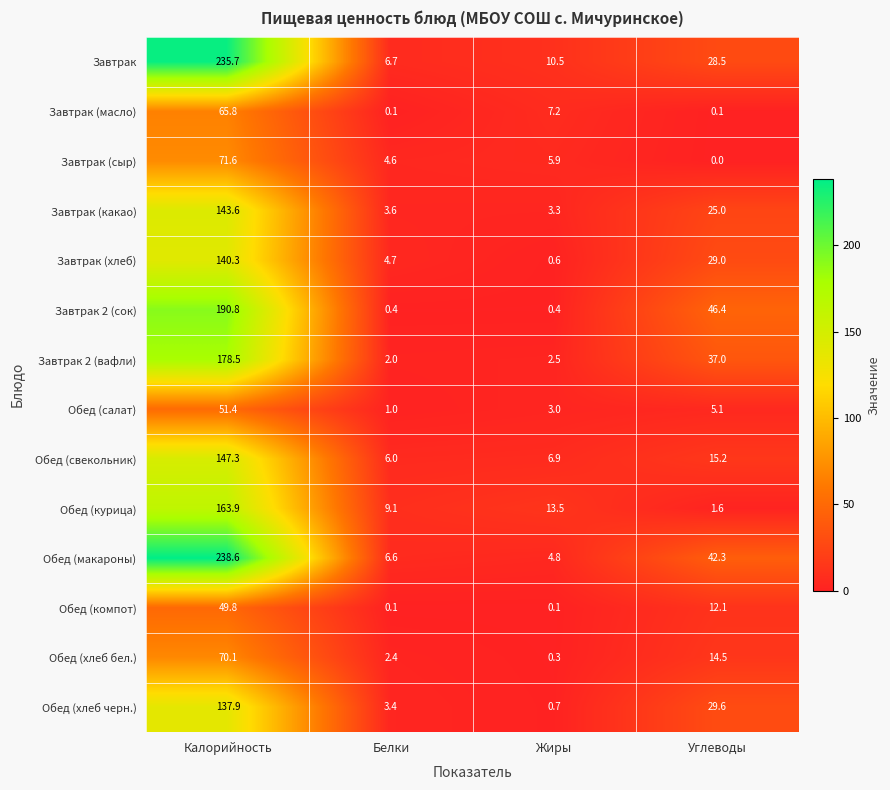

What is the sum of all Обед (свекольник) values?

175.4